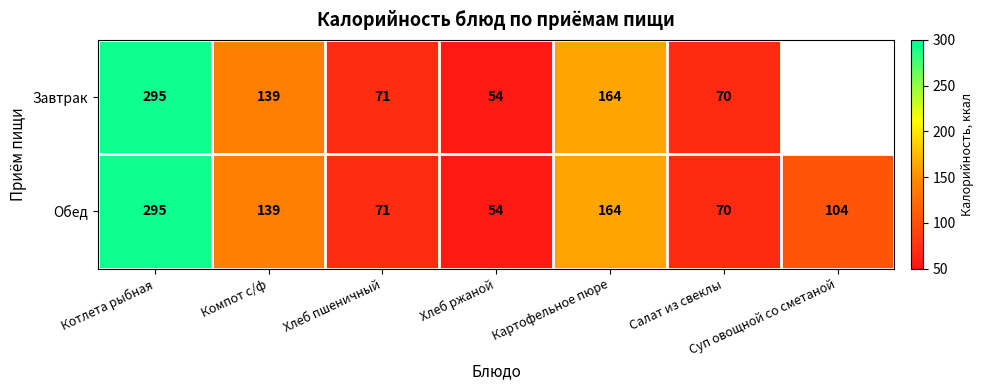

Is the value of Завтрак at Хлеб ржаной greater than the value of Обед at Салат из свеклы?

No